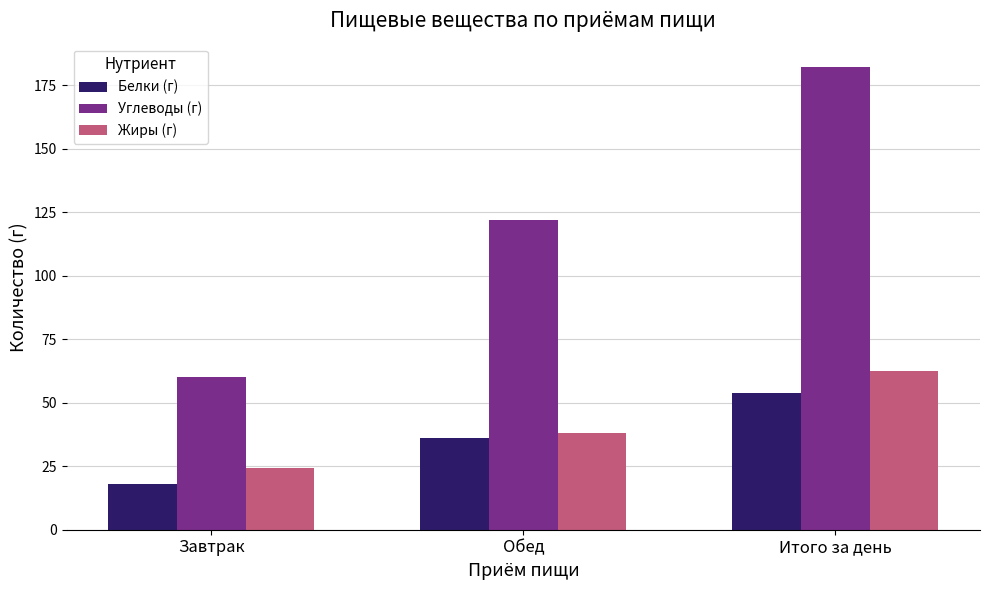

True or false: Белки (г) has a value of 36.1 at Обед.

True